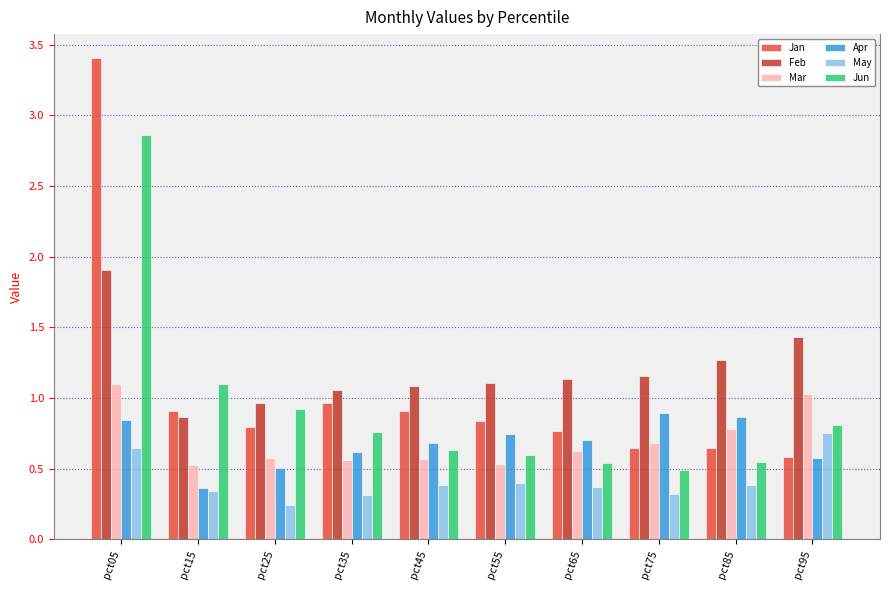

Which series has the largest total across all categories?

Feb